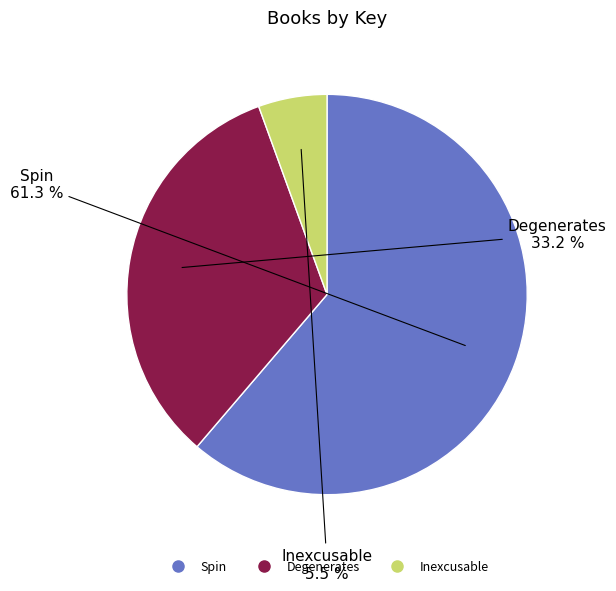

Which has a higher value, Spin or Degenerates?

Spin